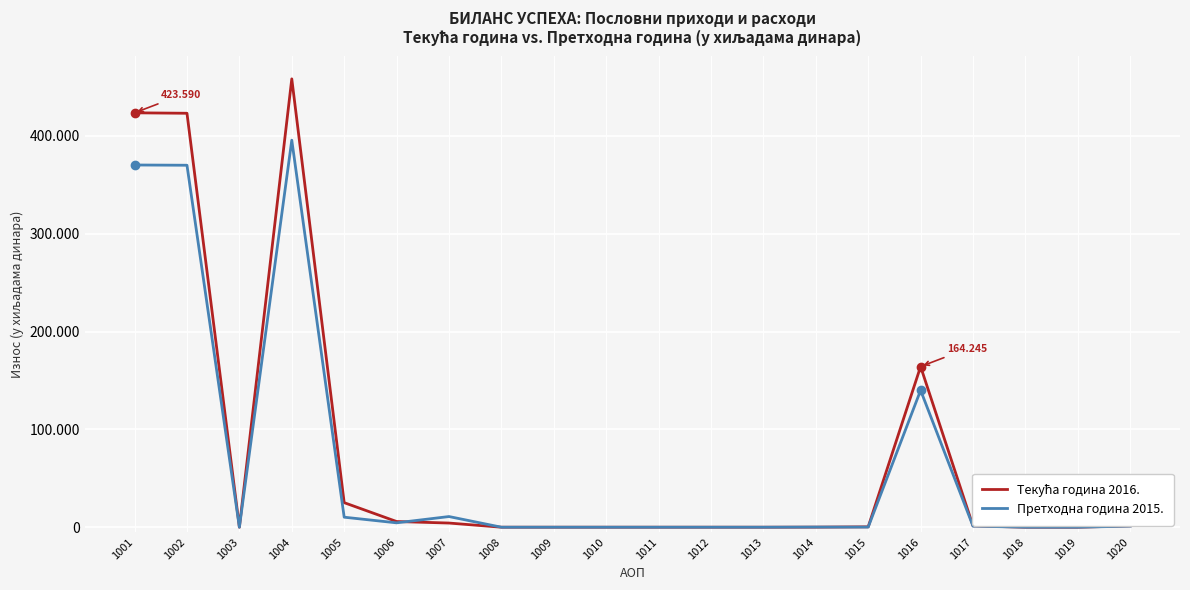

Does the chart display data point markers on the line(s)?

No